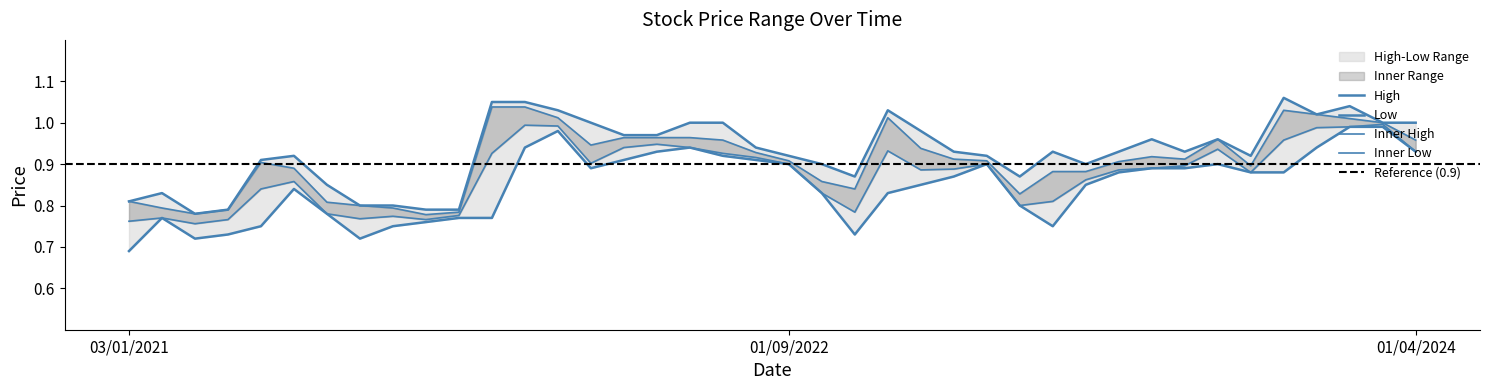

What is the sum of the Low values at 01/11/2022 and 01/11/2023?

1.6